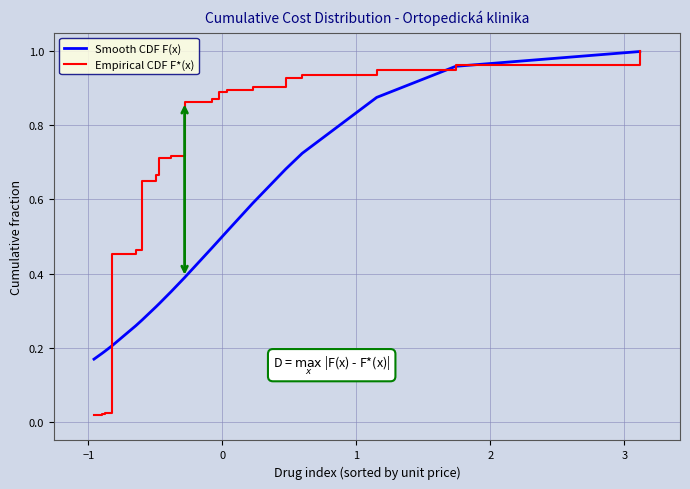

List the series in order of their overall mean, highest first.

Empirical CDF F*(x), Smooth CDF F(x)